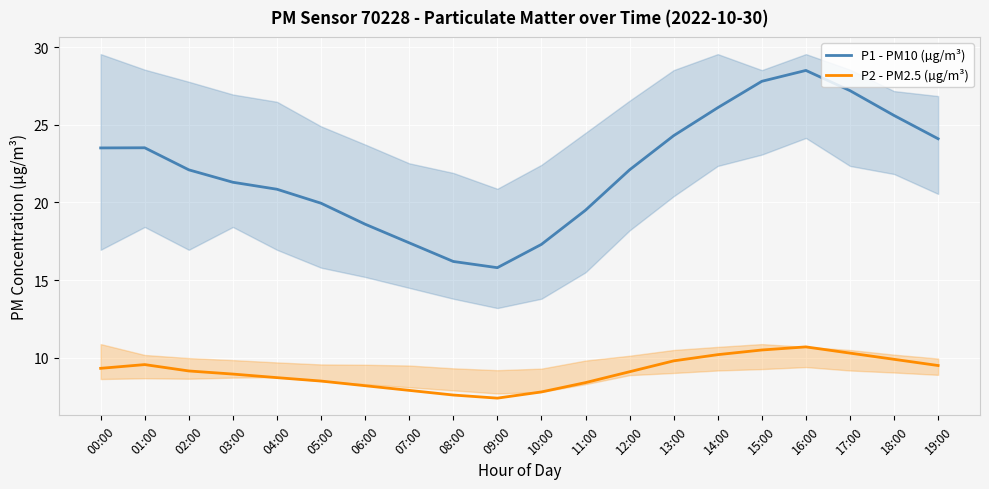

What is the average value of the P1 - PM10 (µg/m³) series?

22.1